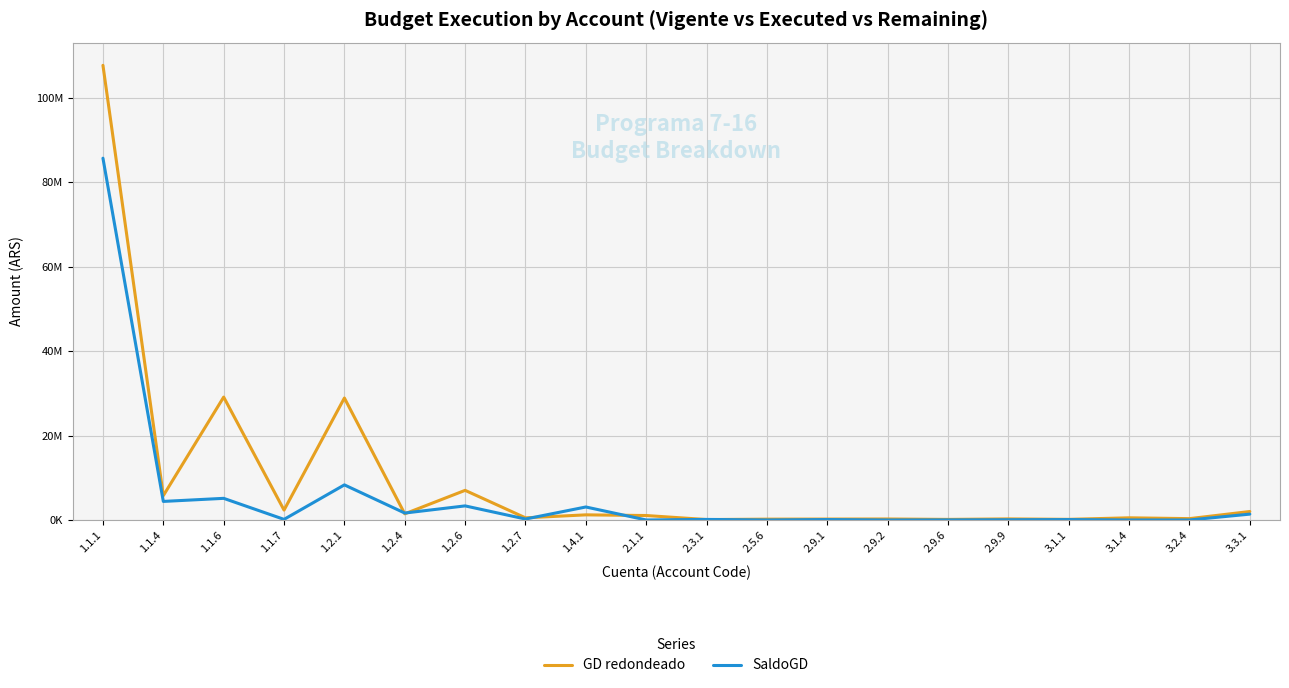

What are all the series names shown in the legend?

GD redondeado, SaldoGD